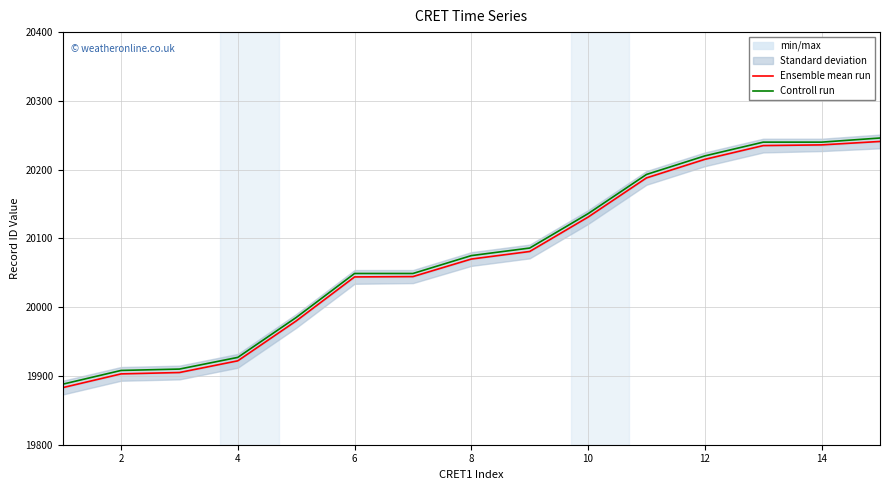

What is the difference between the second highest and minimum values in the Ensemble mean run series?

353.0